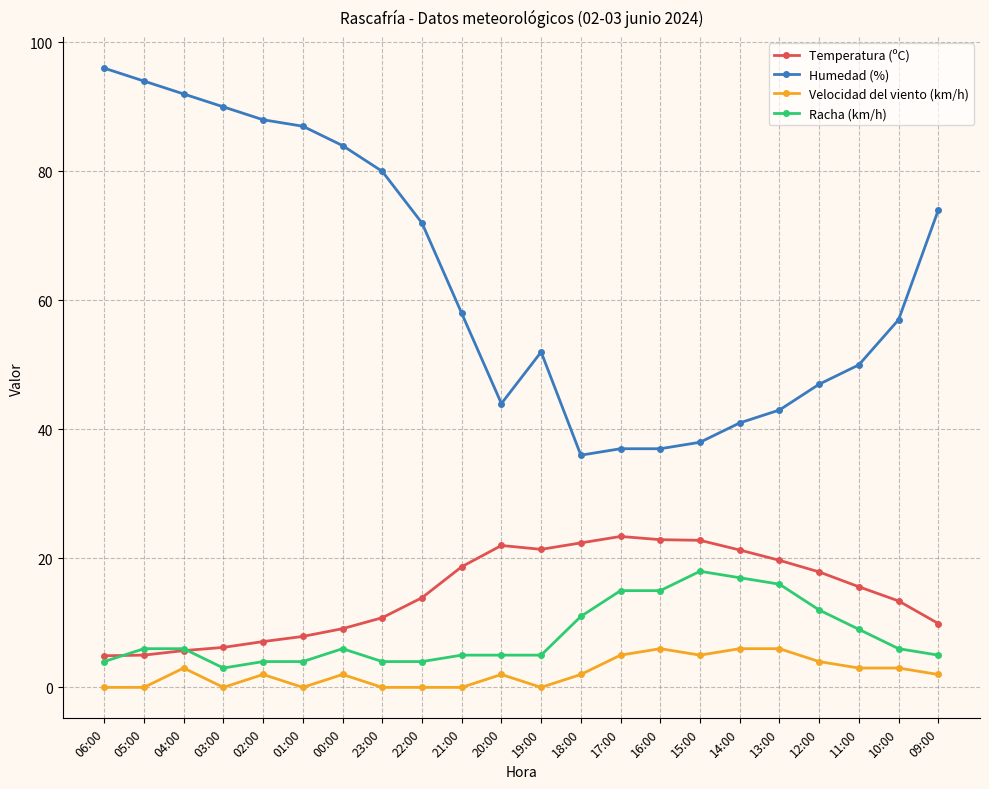

Does the chart have visible grid lines?

Yes